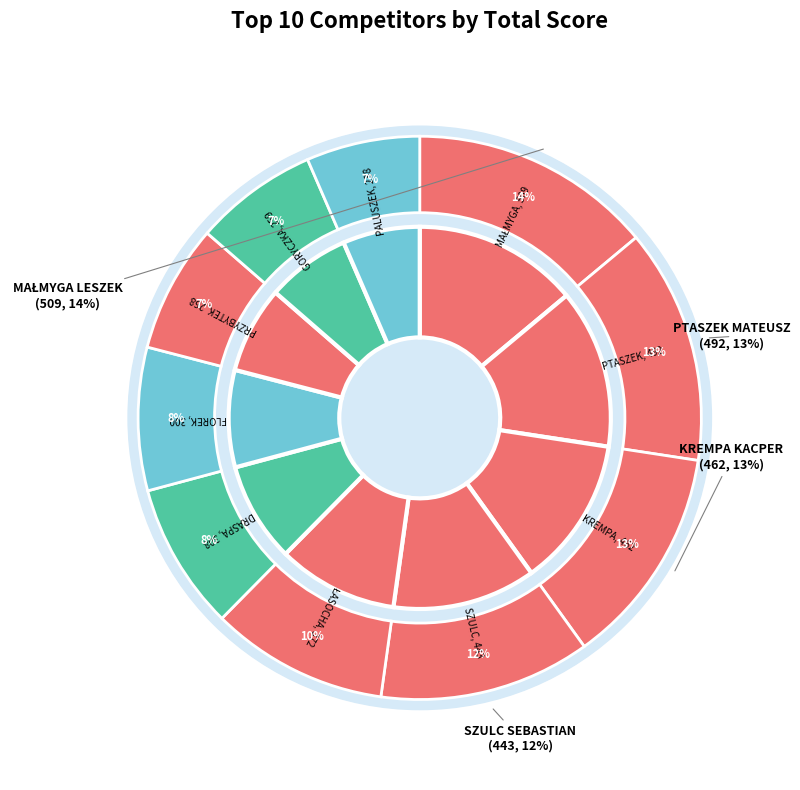

What percentage is the ŁASOCHA SŁAWOMIR slice, to the nearest percent?

10%